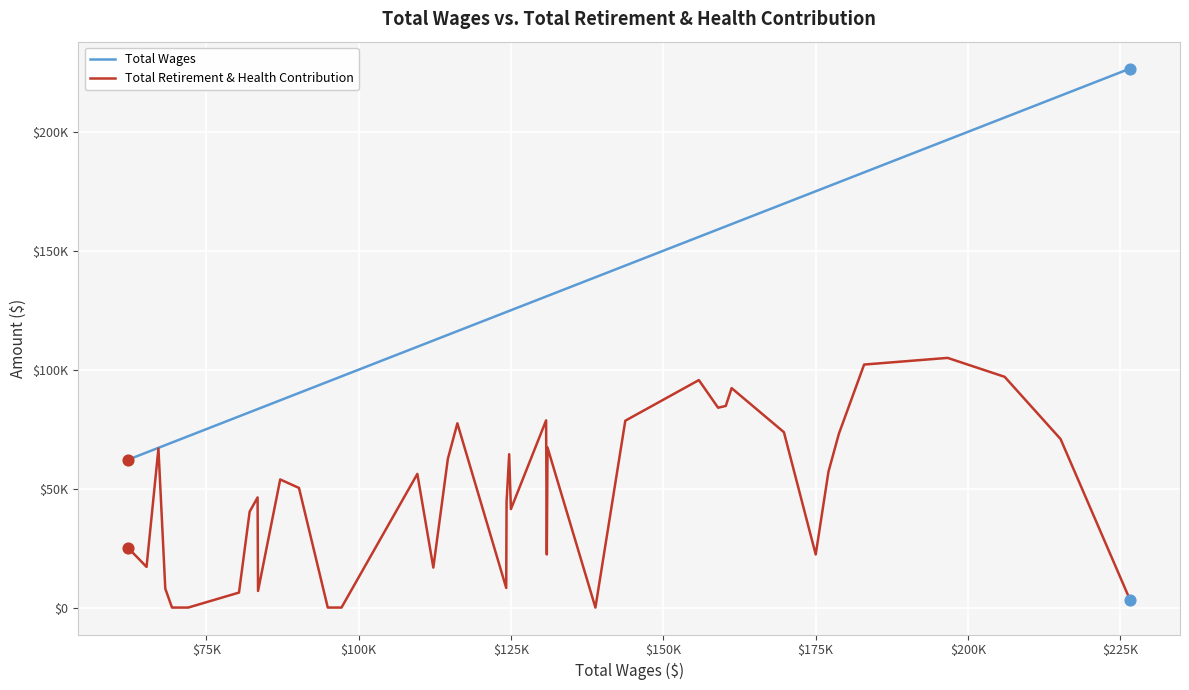

Does the chart have visible grid lines?

Yes